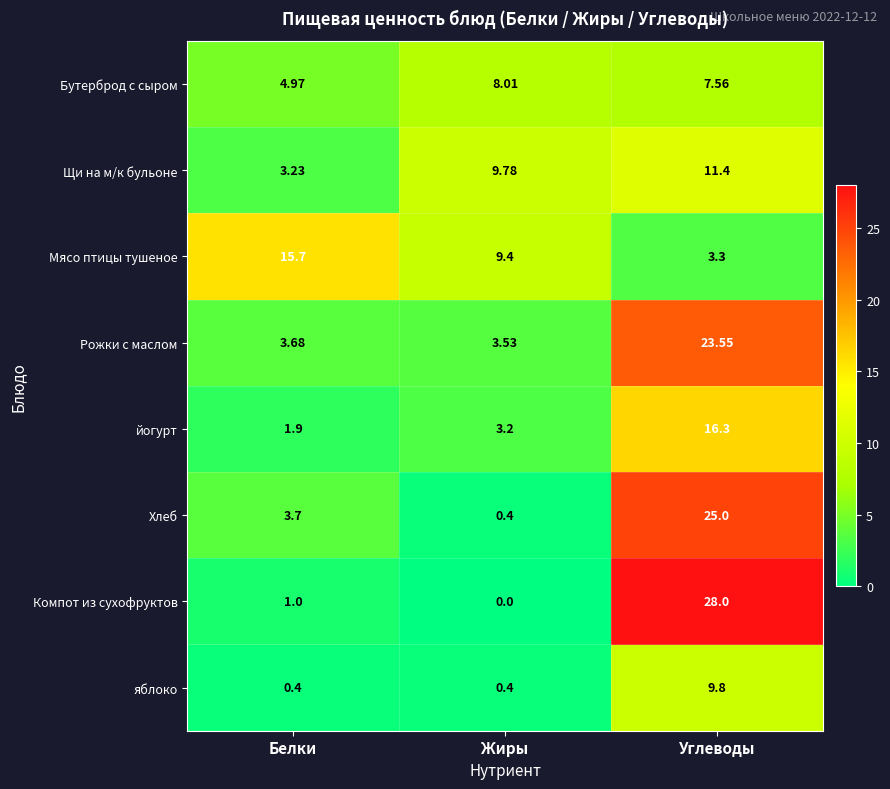

At which label does Щи на м/к бульоне first exceed 9?

Жиры